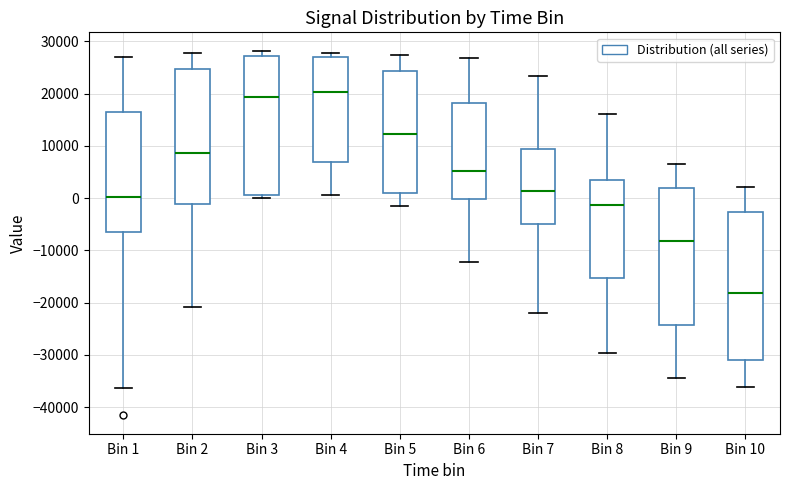

Reading left to right, read every box against the y-axis: the position of its median line, the range the box covers, and the ends of its whiskers. The values are not printed on the chart, so give them approximately, as read against the axis.

Bin 1: median 0, box -6000 to 16000, whiskers -36000 to 27000
Bin 2: median 9000, box -1000 to 25000, whiskers -21000 to 28000
Bin 3: median 19000, box 1000 to 27000, whiskers 0 to 28000
Bin 4: median 20000, box 7000 to 27000, whiskers 1000 to 28000
Bin 5: median 12000, box 1000 to 24000, whiskers -2000 to 27000
Bin 6: median 5000, box 0 to 18000, whiskers -12000 to 27000
Bin 7: median 1000, box -5000 to 9000, whiskers -22000 to 23000
Bin 8: median -1000, box -15000 to 4000, whiskers -30000 to 16000
Bin 9: median -8000, box -24000 to 2000, whiskers -34000 to 6000
Bin 10: median -18000, box -31000 to -3000, whiskers -36000 to 2000